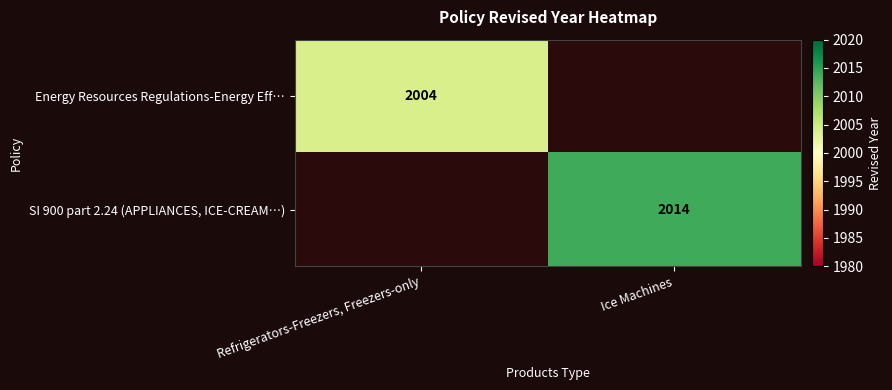

The value of Energy Resources Regulations-Energy Eff… at Refrigerators-Freezers, Freezers-only is 1281. True or false?

False